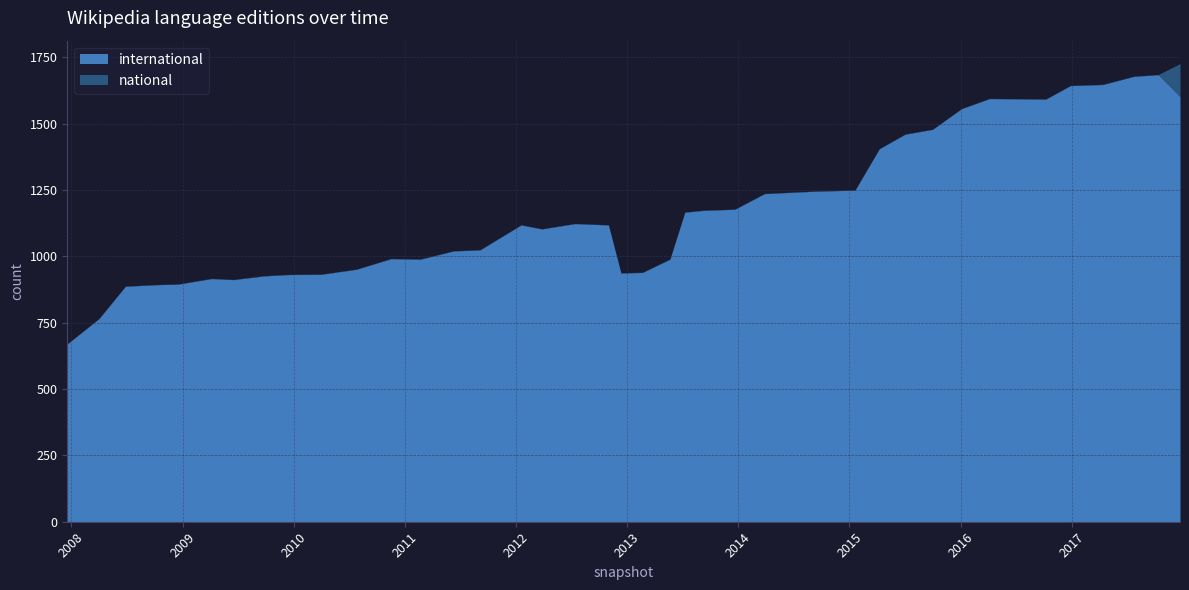

Which has a higher value, 2010-04-01 or 2011-09-05?

2011-09-05